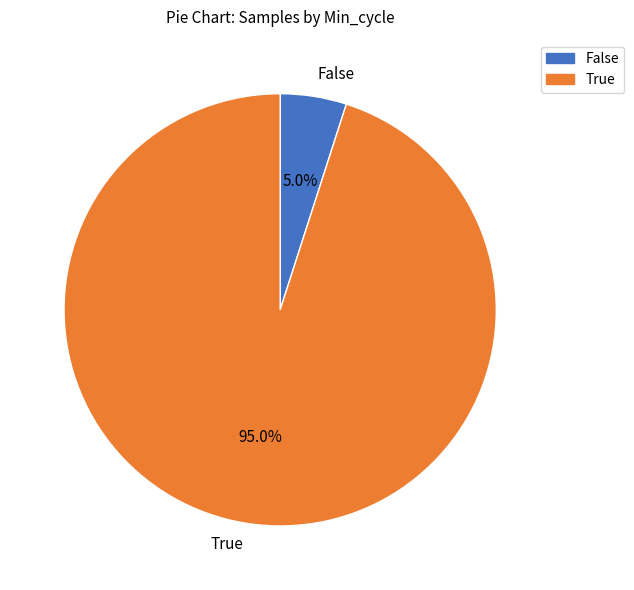

What is the total percentage of False and True?

100.0%